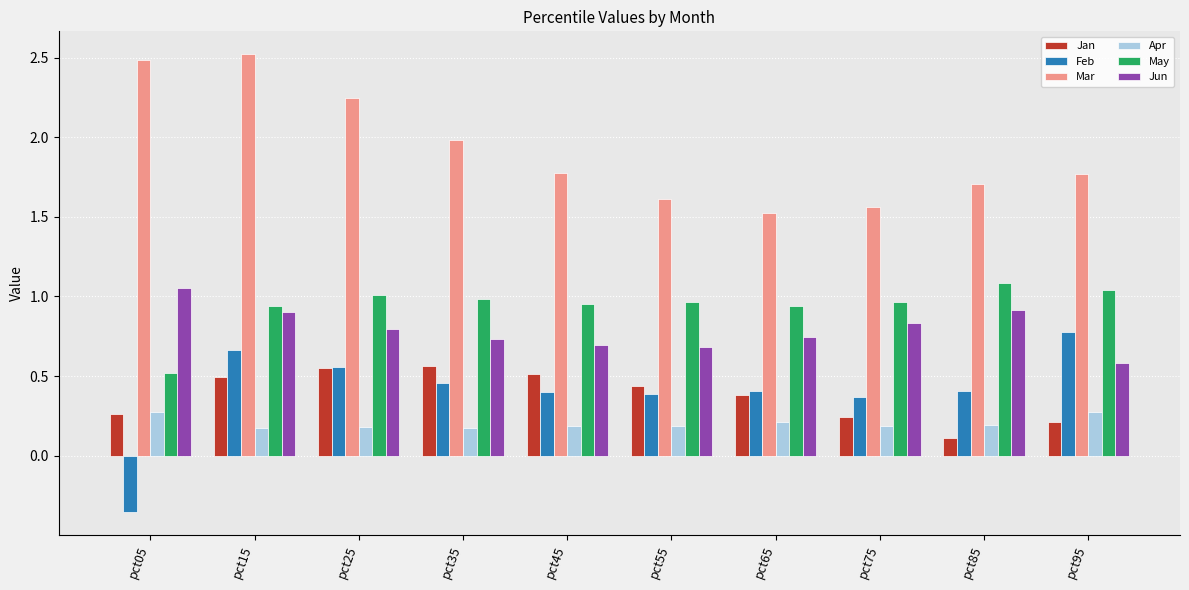

Is it true that Jan equals 0.8 at pct55?

False